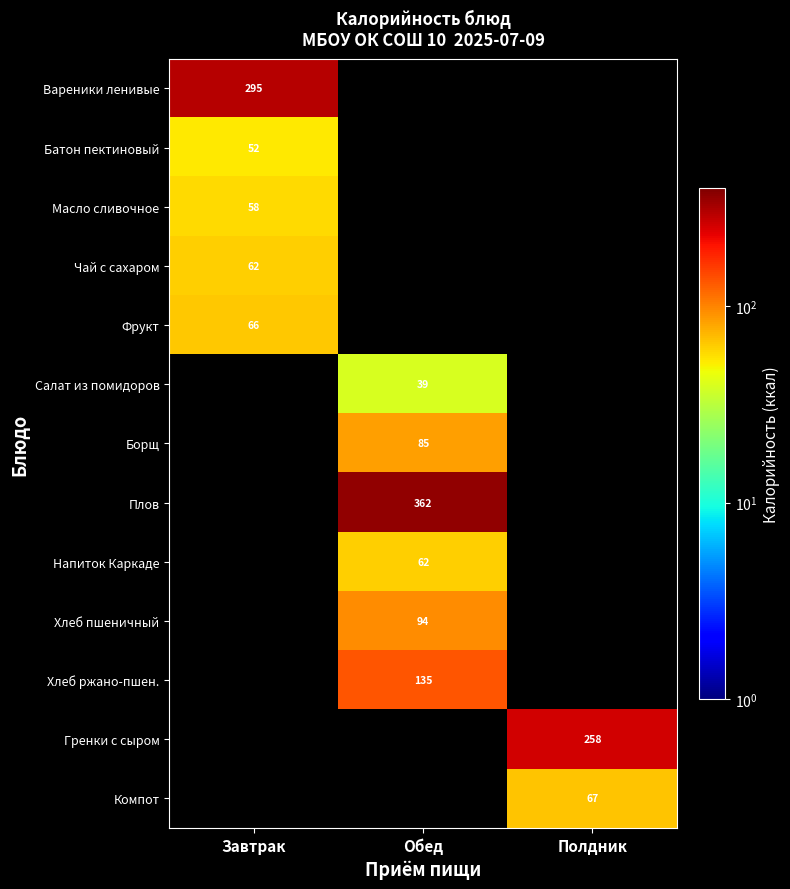

Is the value of Плов at Обед greater than the value of Масло сливочное at Завтрак?

Yes